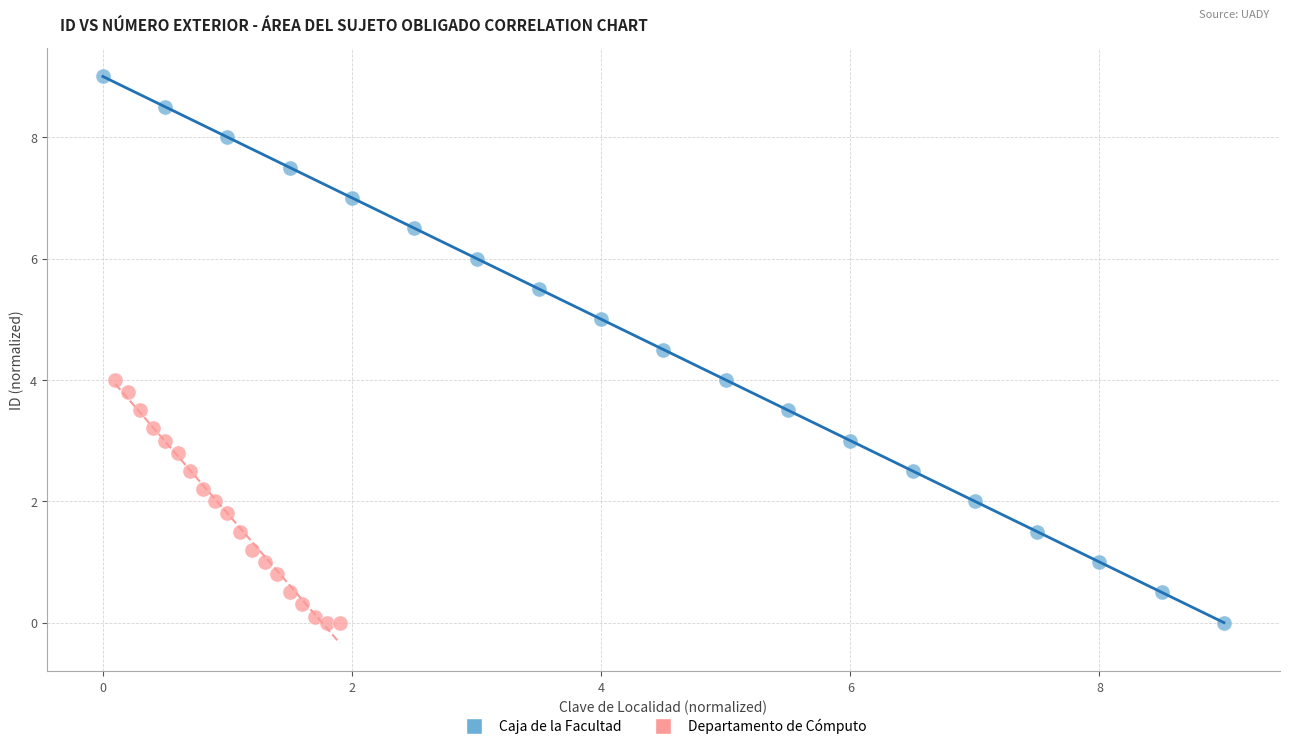

Which series has the largest Y range (max minus min)?

Caja de la Facultad